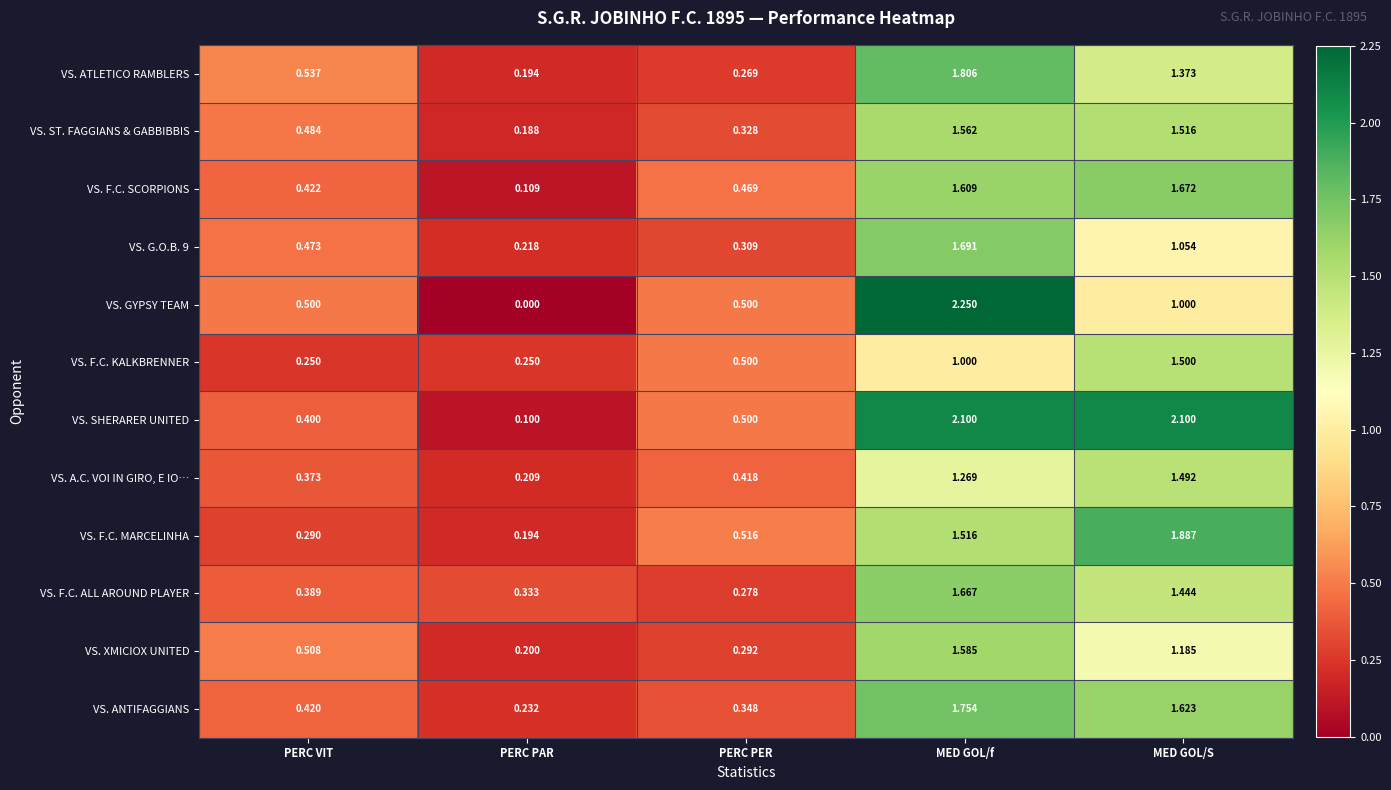

At which label does VS. G.O.B. 9 reach its minimum?

PERC PAR